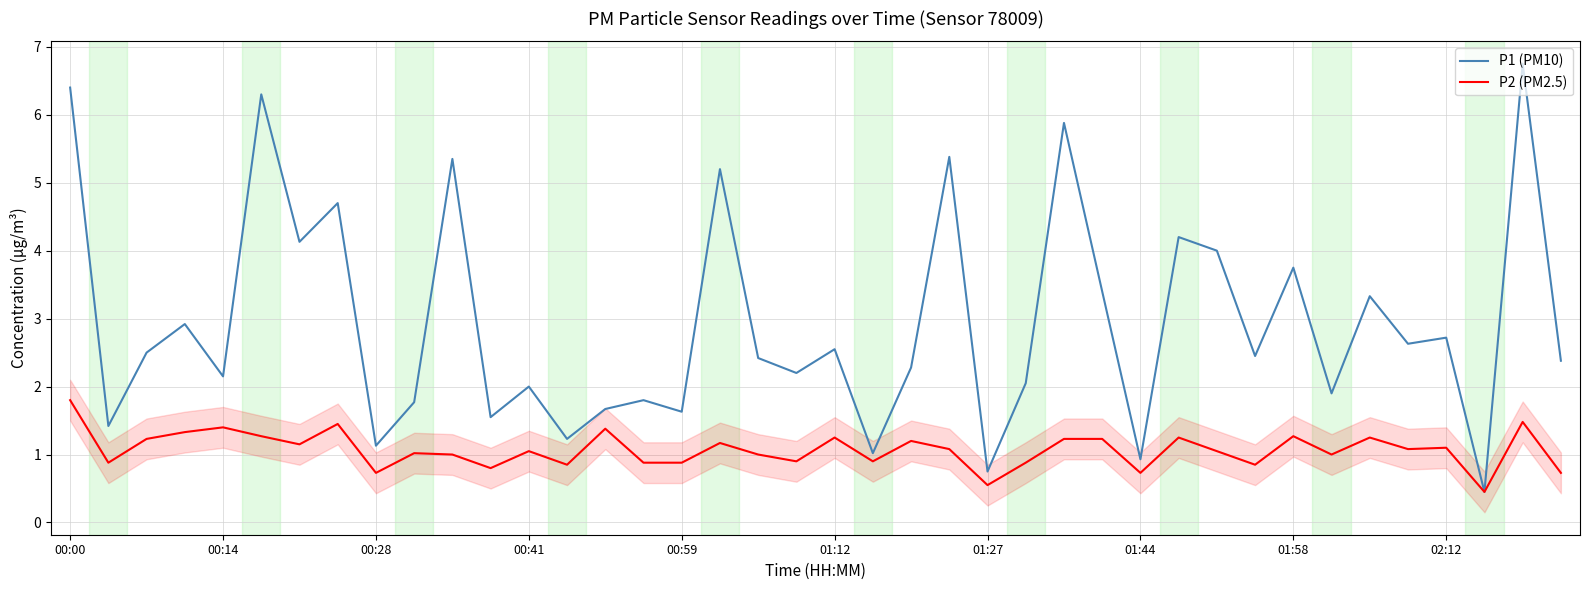

Rank the series by their average value, from highest to lowest.

P1 (PM10), P2 (PM2.5)